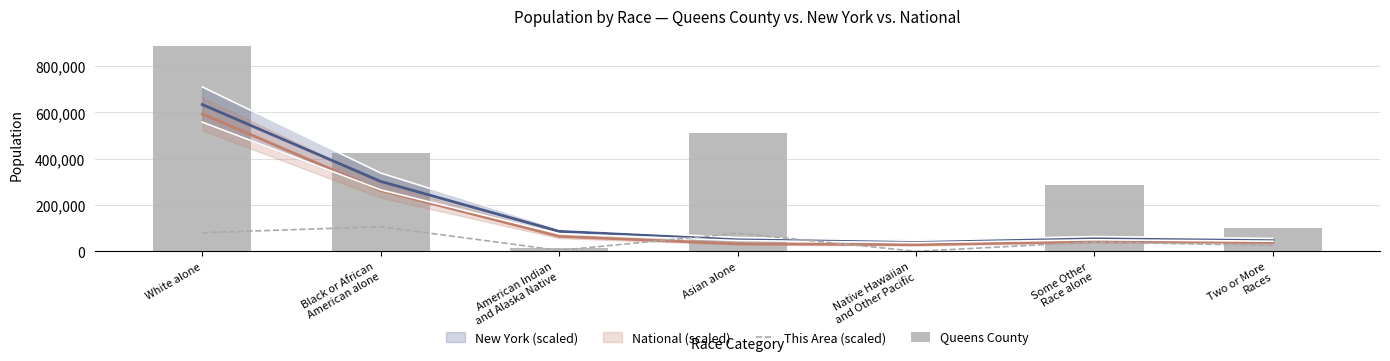

What is the average value of the This Area (scaled) series?

47836.5